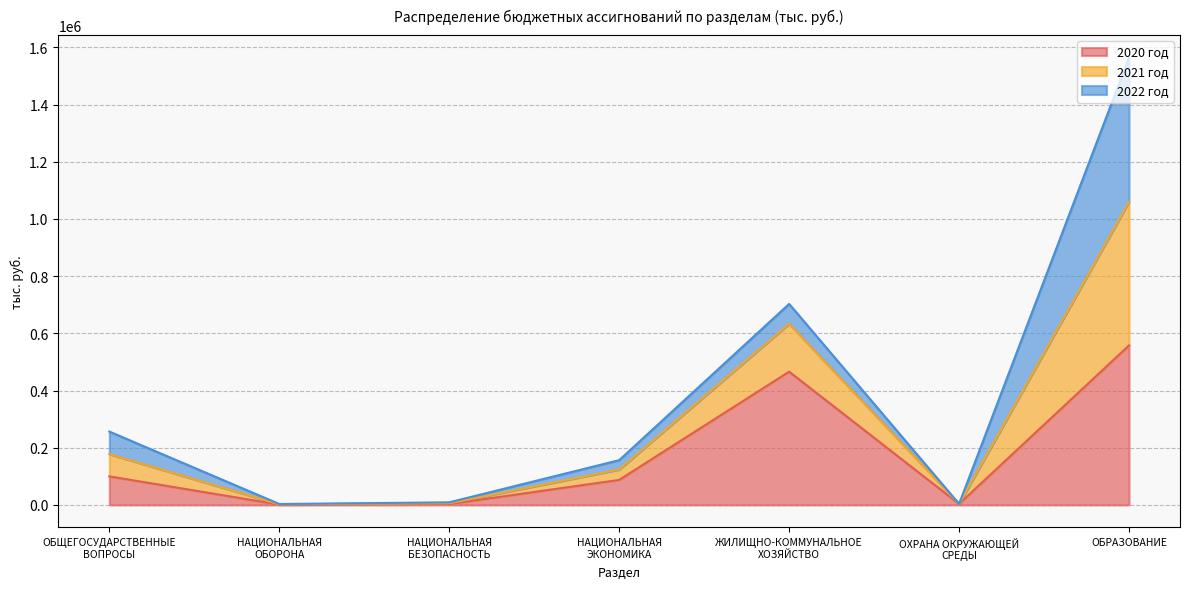

Where is the first local minimum for 2021 год?

НАЦИОНАЛЬНАЯ
ОБОРОНА